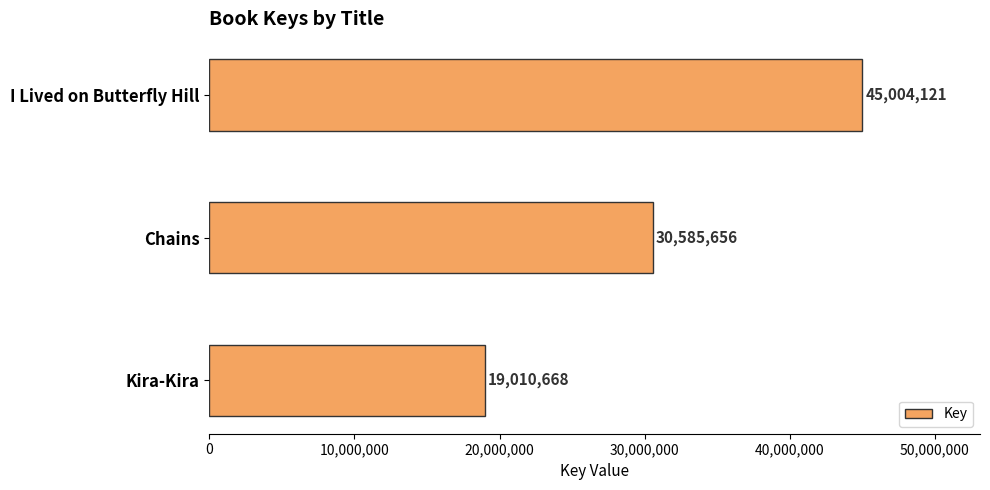

The chart shows a value of 30585656 at Chains. True or false?

True